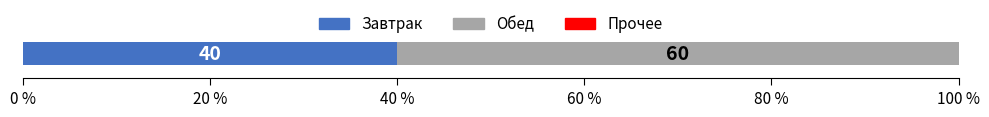

What is the highest value of the Завтрак series?

40